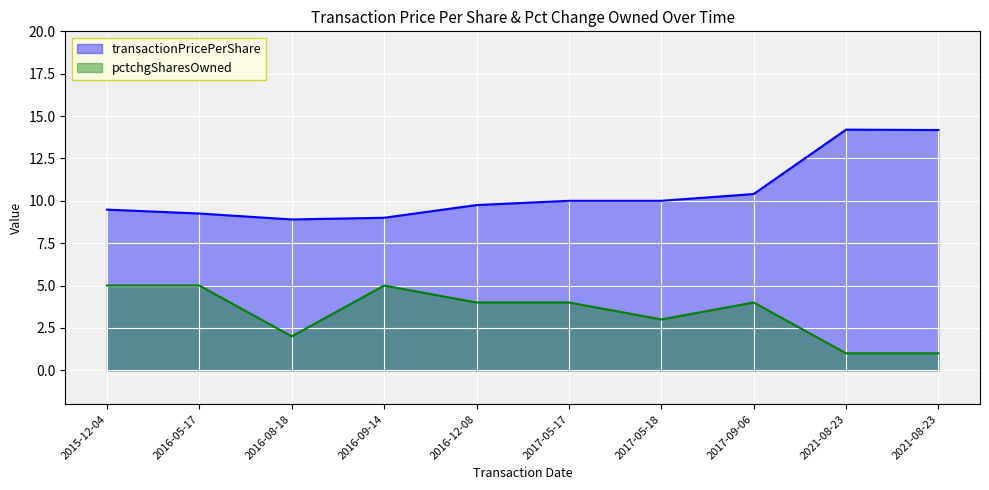

Rank the series by their average value, from highest to lowest.

transactionPricePerShare, pctchgSharesOwned